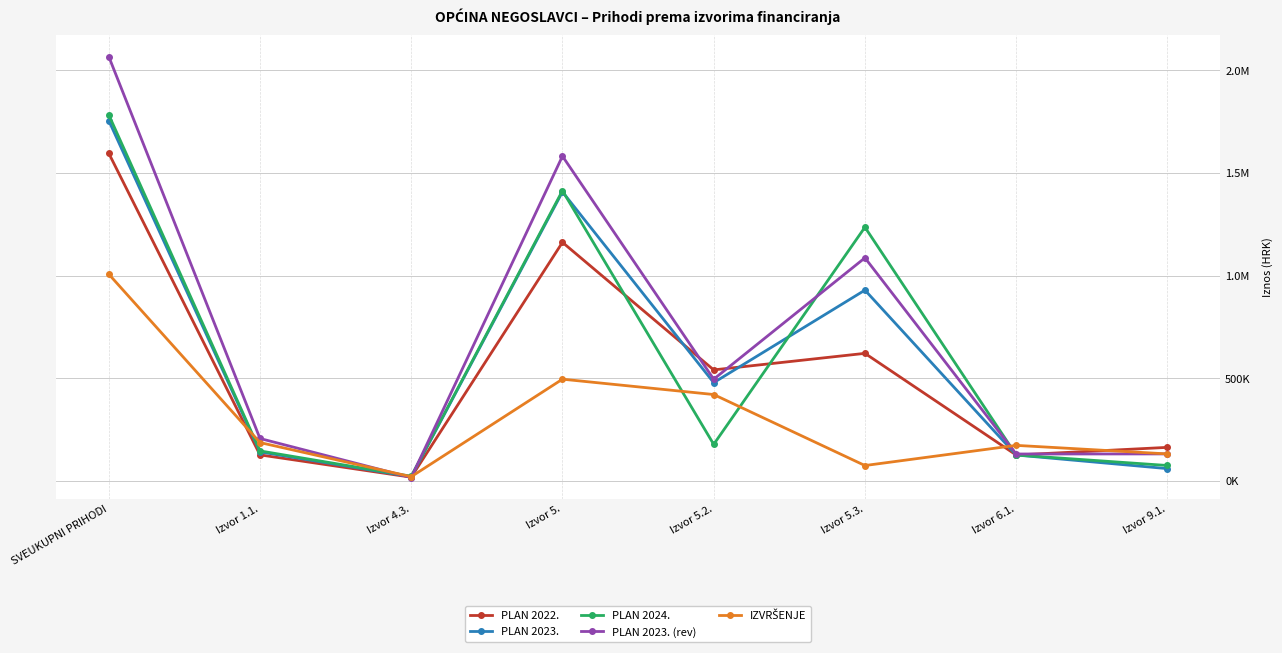

Which has a higher value, Izvor 9.1. or SVEUKUPNI PRIHODI?

SVEUKUPNI PRIHODI